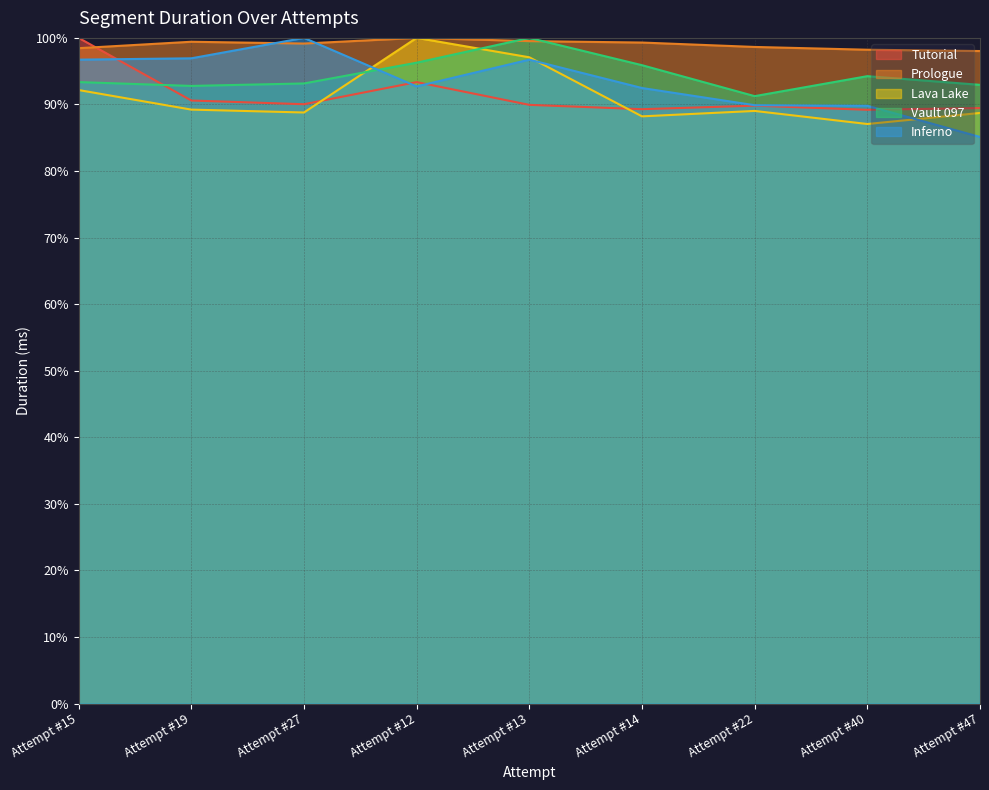

Is the value of Lava Lake at Attempt #12 greater than the value of Prologue at Attempt #12?

No